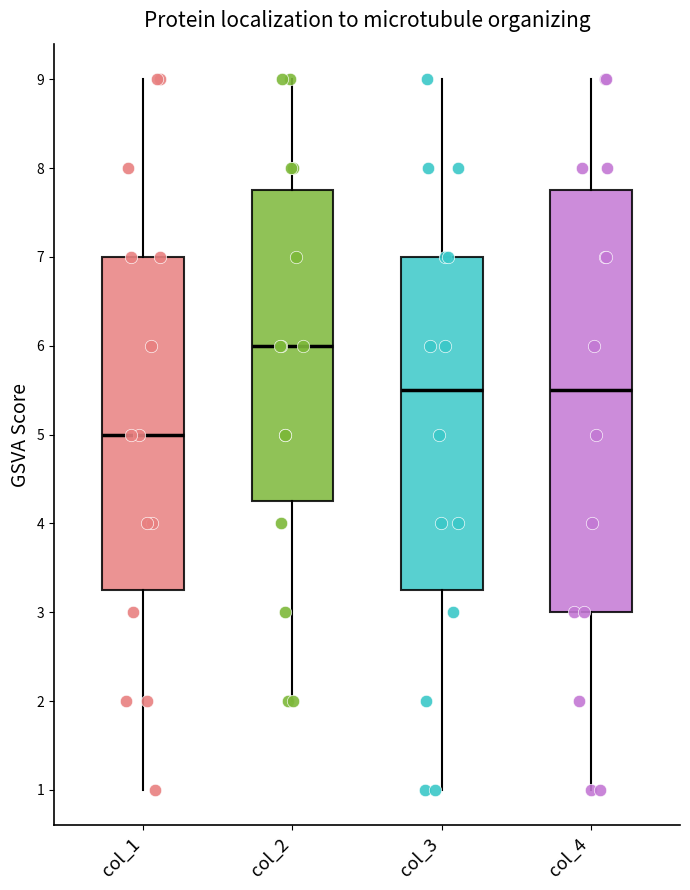

Reading left to right, read every box against the y-axis: the position of its median line, the range the box covers, and the ends of its whiskers. The values are not printed on the chart, so give them approximately, as read against the axis.

col_1: median 5.0, box 3.3 to 7.0, whiskers 1.0 to 9.0
col_2: median 6.0, box 4.3 to 7.8, whiskers 2.0 to 9.0
col_3: median 5.5, box 3.3 to 7.0, whiskers 1.0 to 9.0
col_4: median 5.5, box 3.0 to 7.8, whiskers 1.0 to 9.0